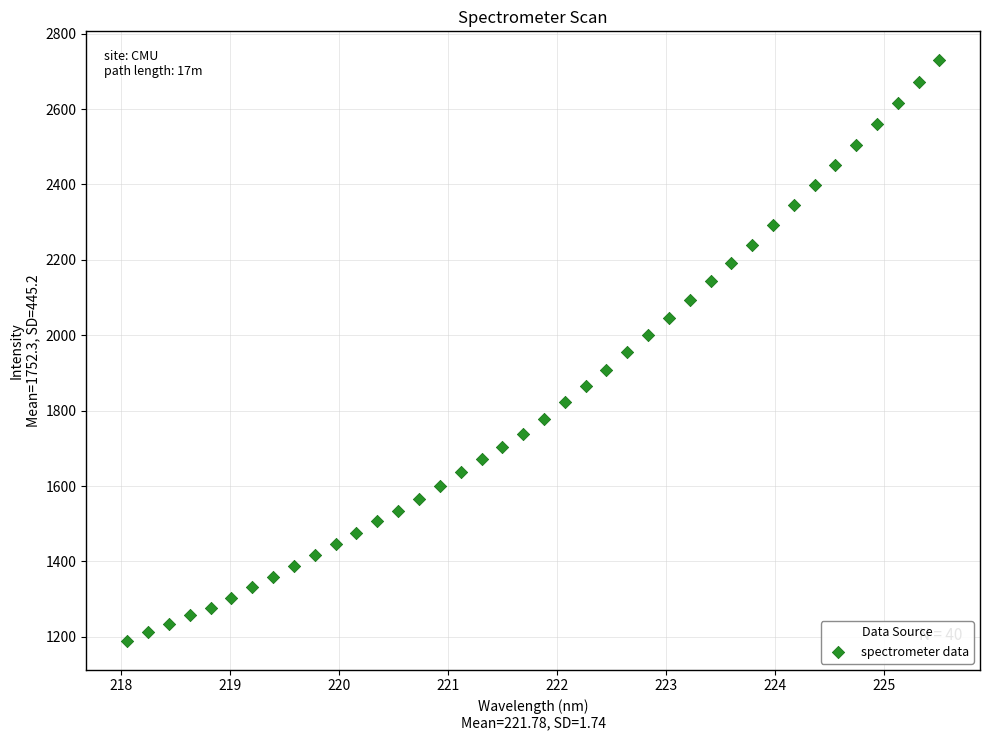

What is the range of X values (max minus min)?

7.4